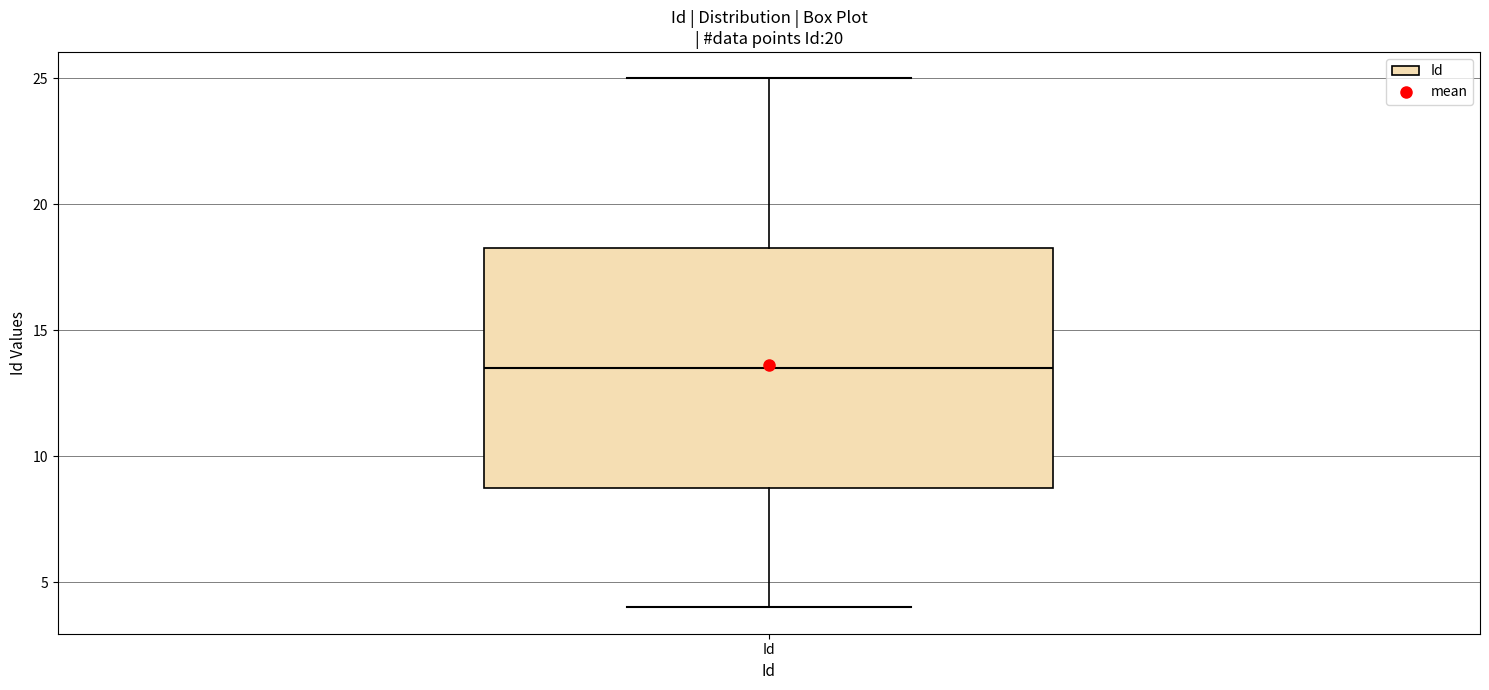

Read this box plot against the y-axis: the position of the median line, the range covered by the box, and the ends of both whiskers. The values are not printed on the chart, so give them approximately, as read against the axis.

median 13.5, box 9.0 to 18.5, whiskers 4.0 to 25.0